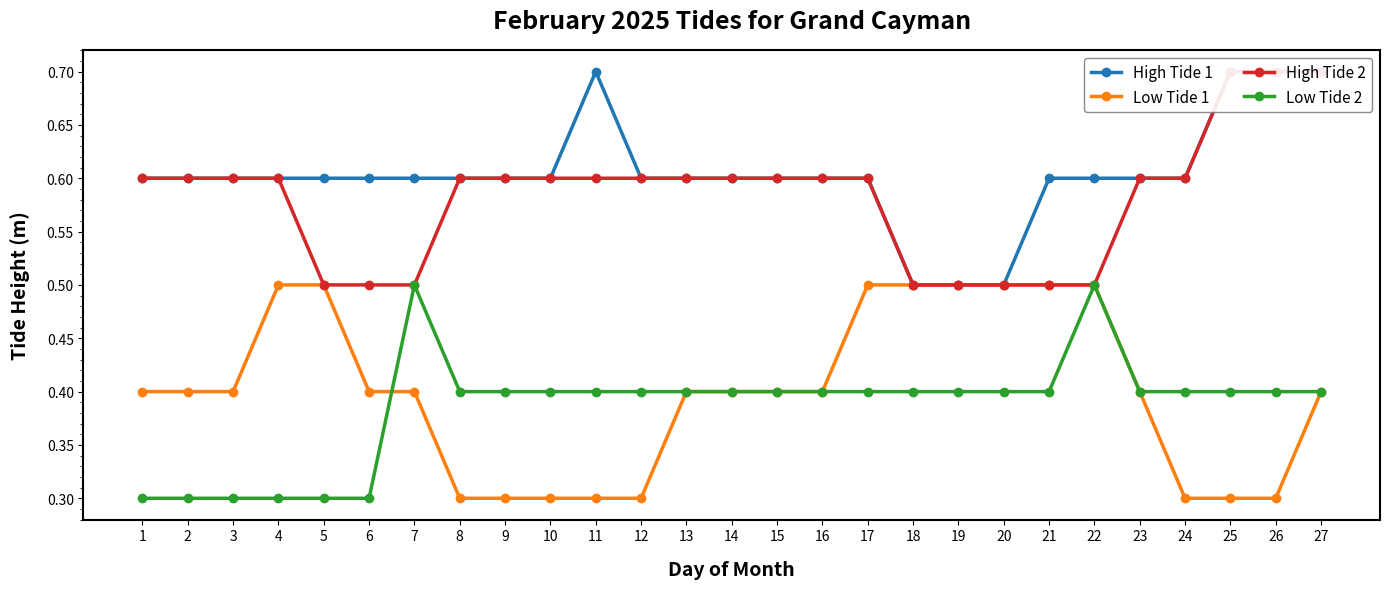

Reading right to left, what are all the values shown in this chart?

High Tide 1: 0.7	0.7	0.7	0.6	0.6	0.6	0.6	0.5	0.5	0.5	0.6	0.6	0.6	0.6	0.6	0.6	0.7	0.6	0.6	0.6	0.6	0.6	0.6	0.6	0.6	0.6	0.6
Low Tide 1: 0.4	0.3	0.3	0.3	0.4	0.5	0.5	0.5	0.5	0.5	0.5	0.4	0.4	0.4	0.4	0.3	0.3	0.3	0.3	0.3	0.4	0.4	0.5	0.5	0.4	0.4	0.4
High Tide 2: 0.7	0.7	0.7	0.6	0.6	0.5	0.5	0.5	0.5	0.5	0.6	0.6	0.6	0.6	0.6	0.6	0.6	0.6	0.6	0.6	0.5	0.5	0.5	0.6	0.6	0.6	0.6
Low Tide 2: 0.4	0.4	0.4	0.4	0.4	0.5	0.4	0.4	0.4	0.4	0.4	0.4	0.4	0.4	0.4	0.4	0.4	0.4	0.4	0.4	0.5	0.3	0.3	0.3	0.3	0.3	0.3